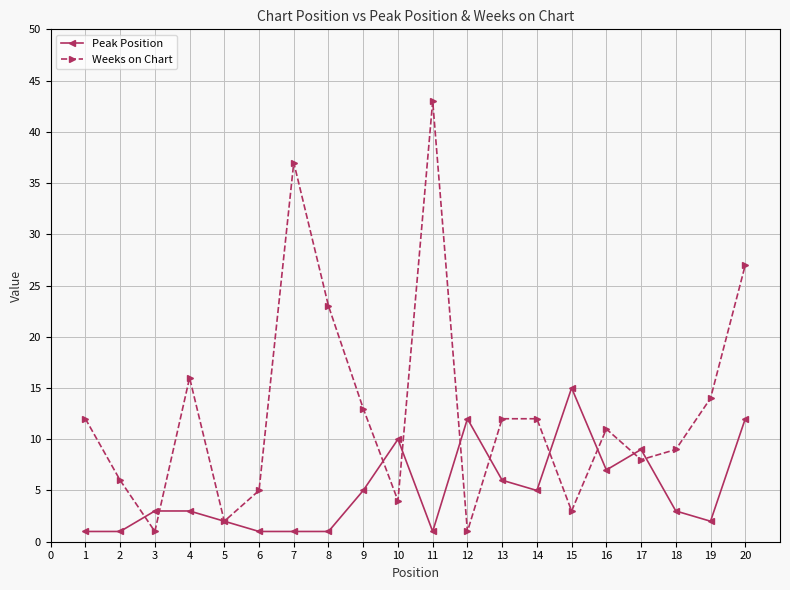

List the series in order of their overall mean, lowest first.

Peak Position, Weeks on Chart